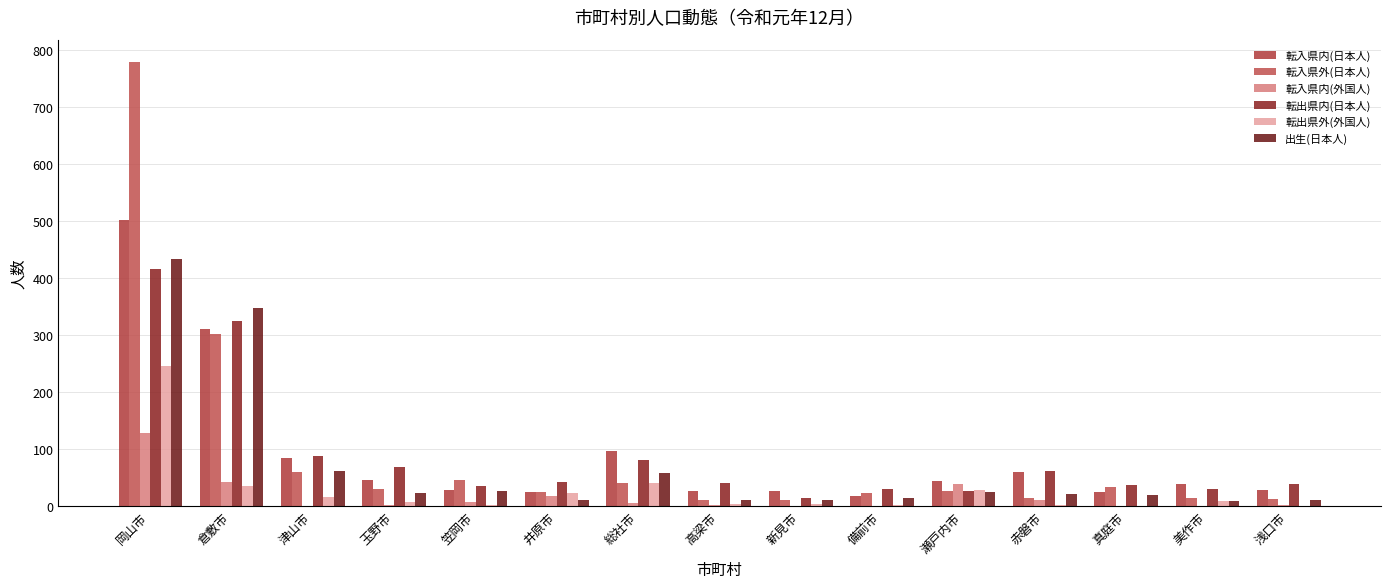

What position from the left is 浅口市?

15